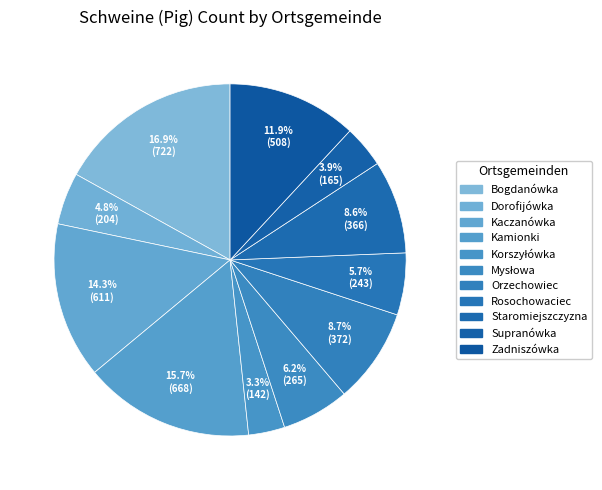

Is there any slice that represents more than half of the pie?

No